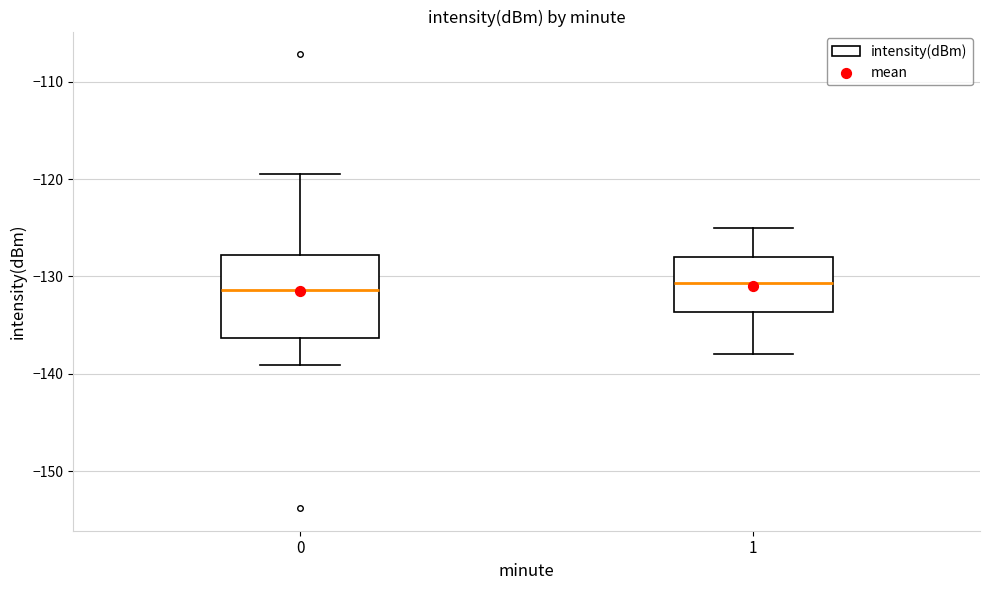

Reading left to right, transcribe this box plot: for each box, give where its median line is, the range the box spans, and where its two whiskers end, as read against the y-axis. The values are not printed on the chart, so give them approximately, as read against the axis.

0: median -131, box -136 to -128, whiskers -139 to -119
1: median -131, box -134 to -128, whiskers -138 to -125